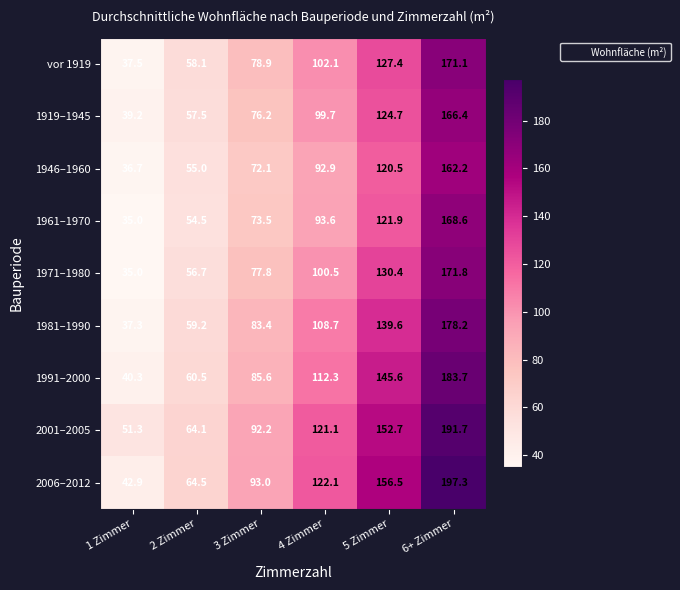

Which series has the largest total across all categories?

2006–2012